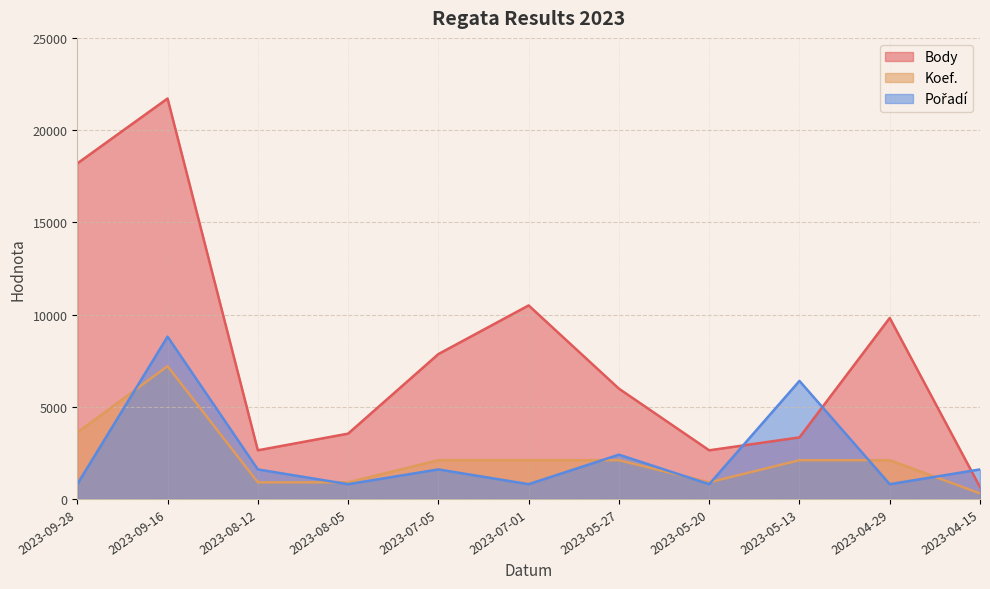

How many intersections are there between Pořadí and Body?

3